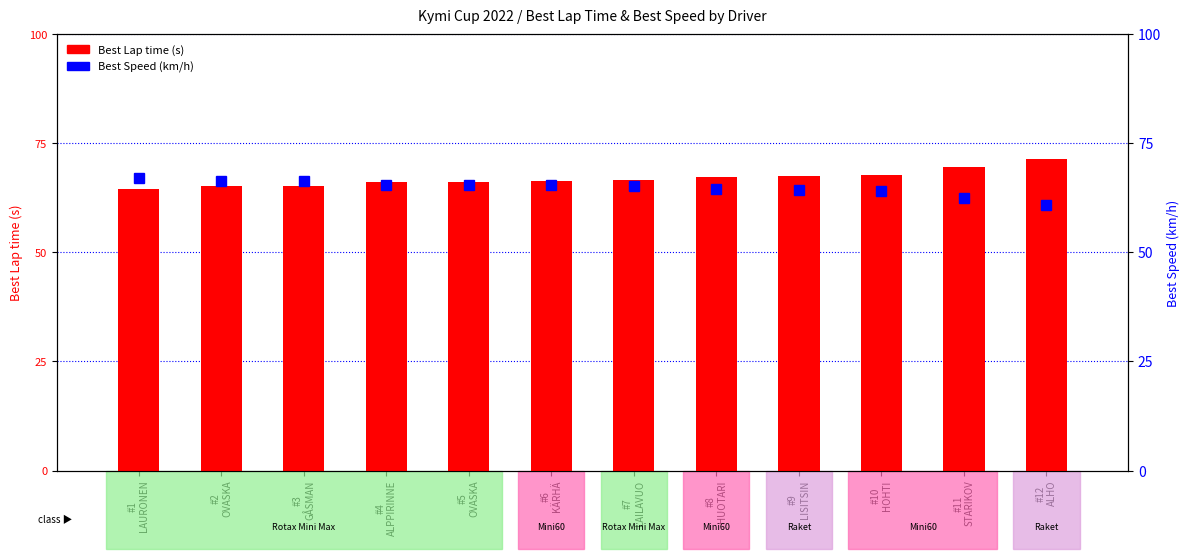

Rank the series at #5
OVASKA from highest to lowest value.

Best Lap time (s), Best Speed (km/h)